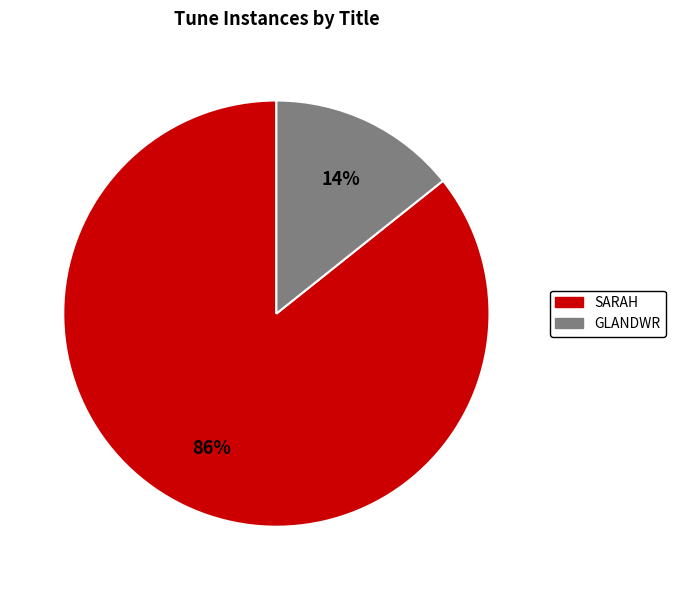

What is the majority slice?

SARAH